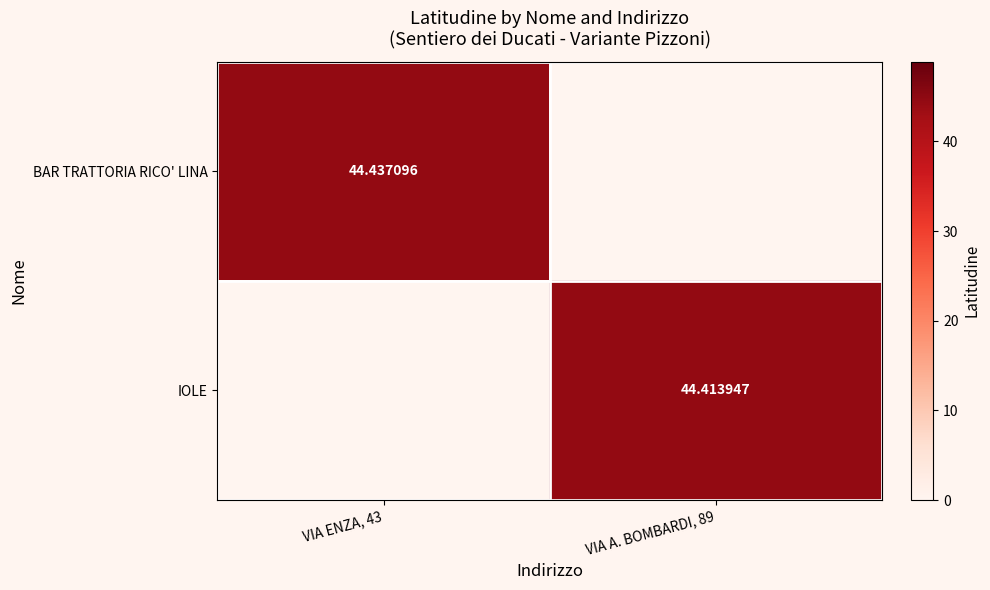

What is the difference between the BAR TRATTORIA RICO' LINA values at VIA ENZA, 43 and VIA A. BOMBARDI, 89?

44.4